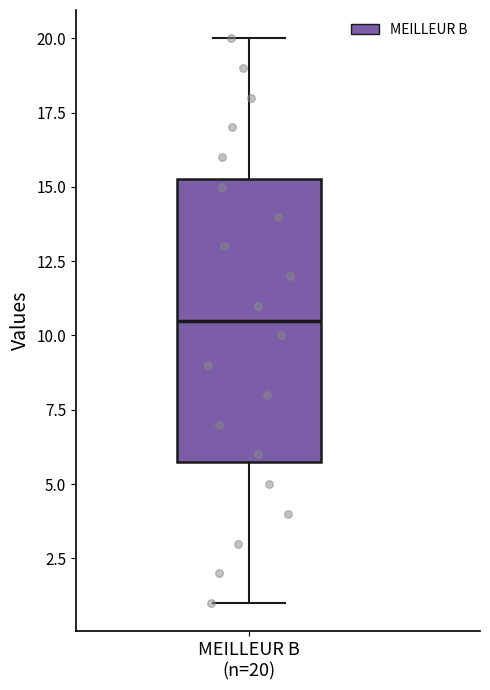

Read this box plot against the y-axis: the position of the median line, the range covered by the box, and the ends of both whiskers. The values are not printed on the chart, so give them approximately, as read against the axis.

median 10.5, box 6.0 to 15.5, whiskers 1.0 to 20.0